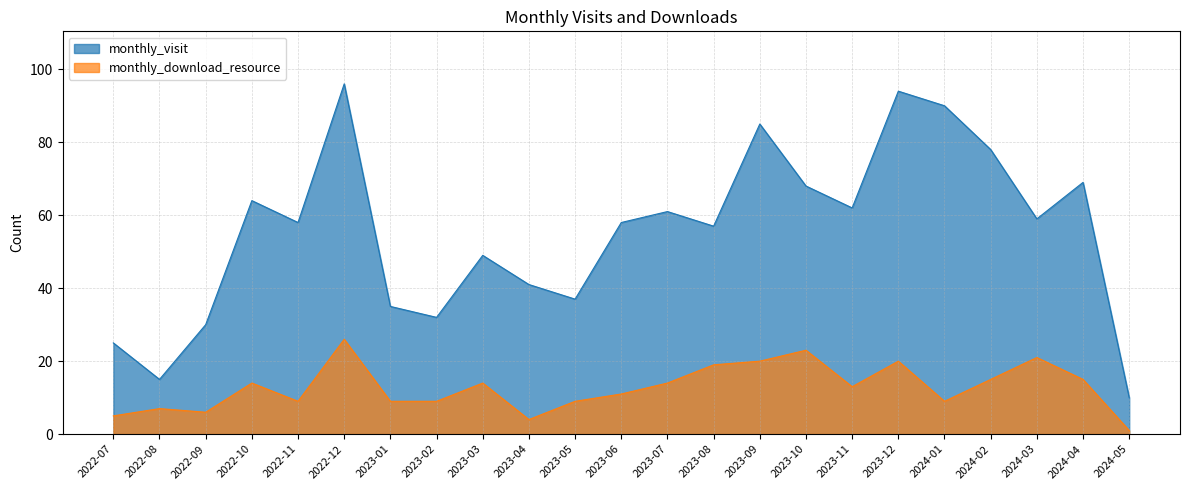

What is the lowest value of the monthly_download_resource series?

1